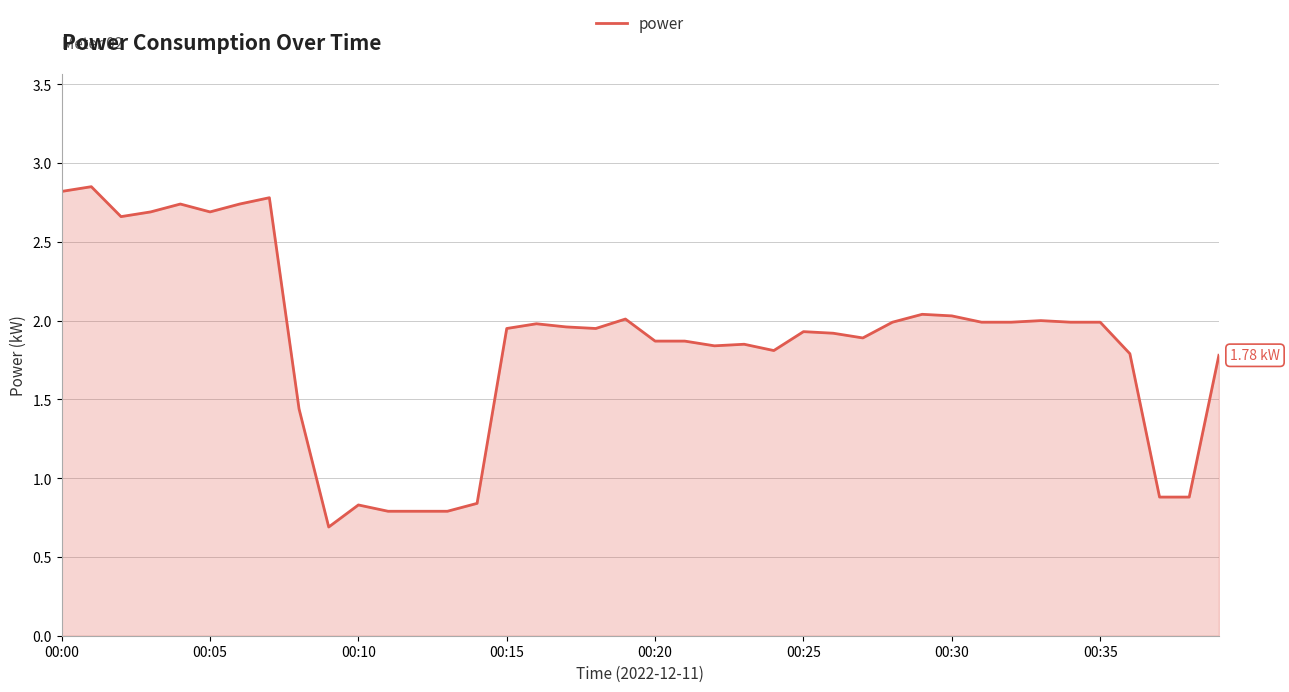

What is the sum of all values?

74.3